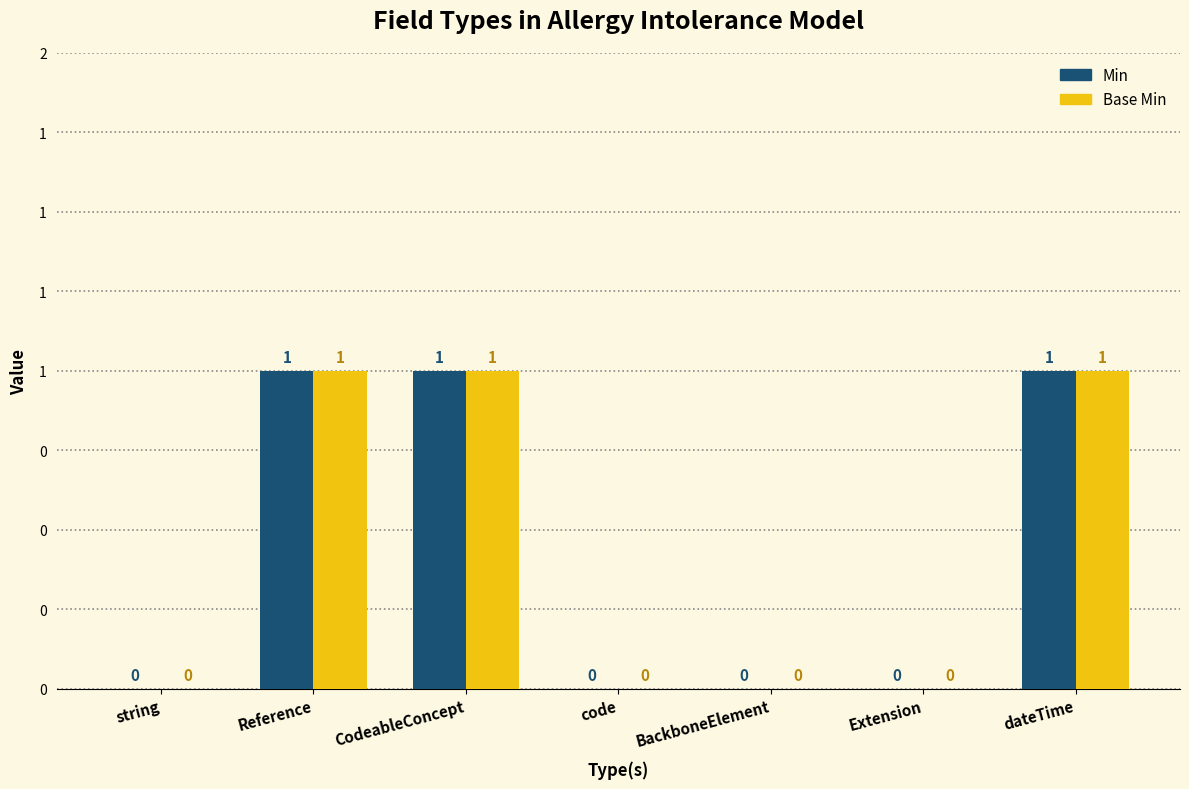

Reading right to left, extract all data points from this chart.

Min: 1	0	0	0	1	1	0
Base Min: 1	0	0	0	1	1	0